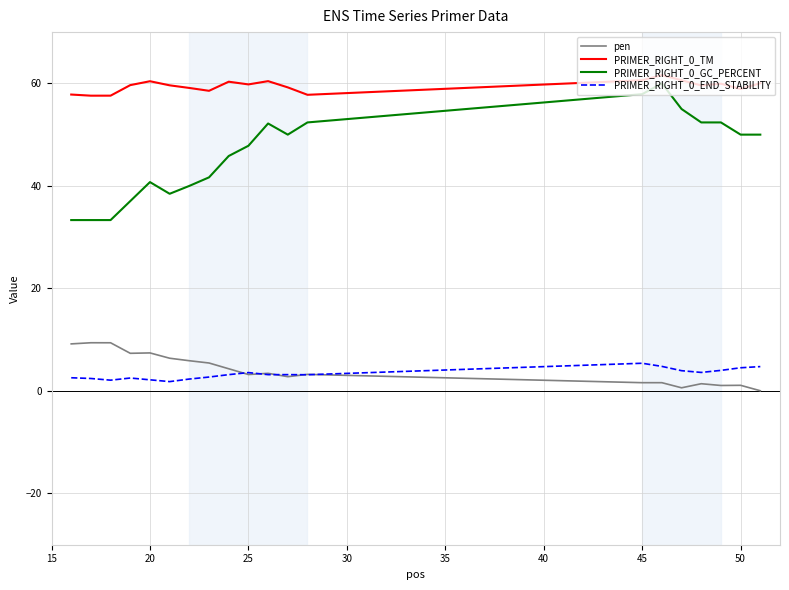

True or false: PRIMER_RIGHT_0_TM and pen cross at least once.

False